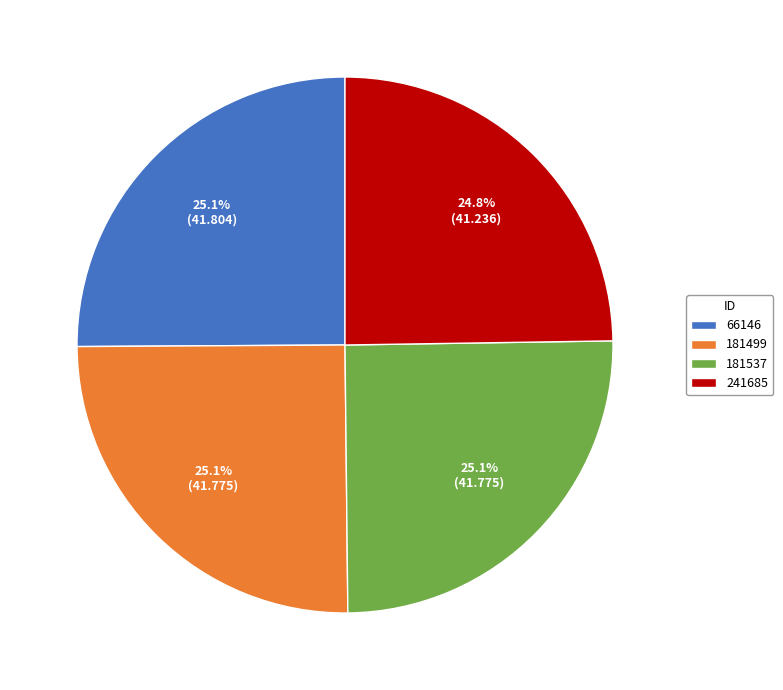

How many segments does this pie chart have?

4